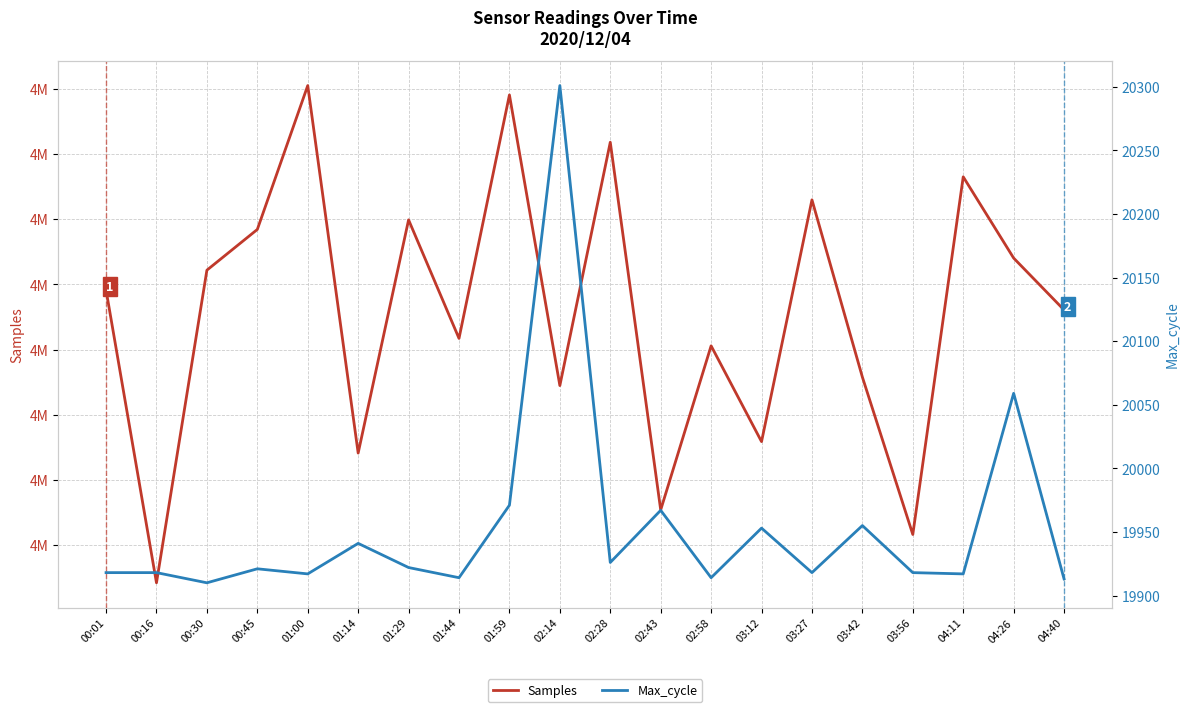

Which series has the largest range (max minus min)?

Samples